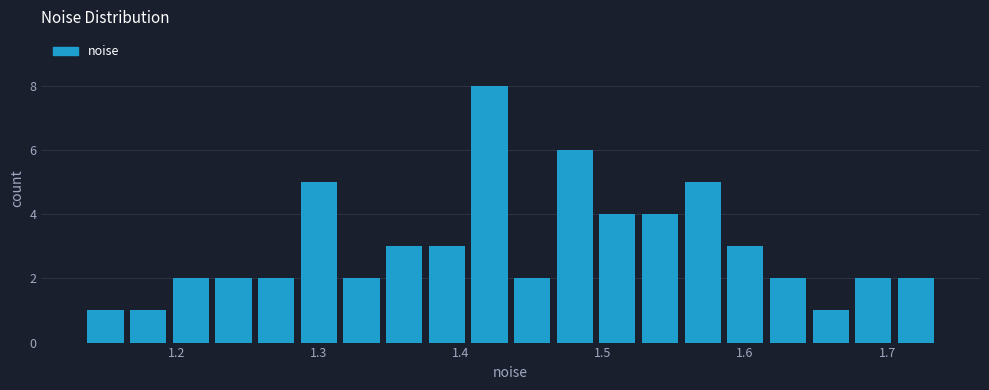

Read against the x-axis, roughly where is the centre of the tallest bar?

1.42